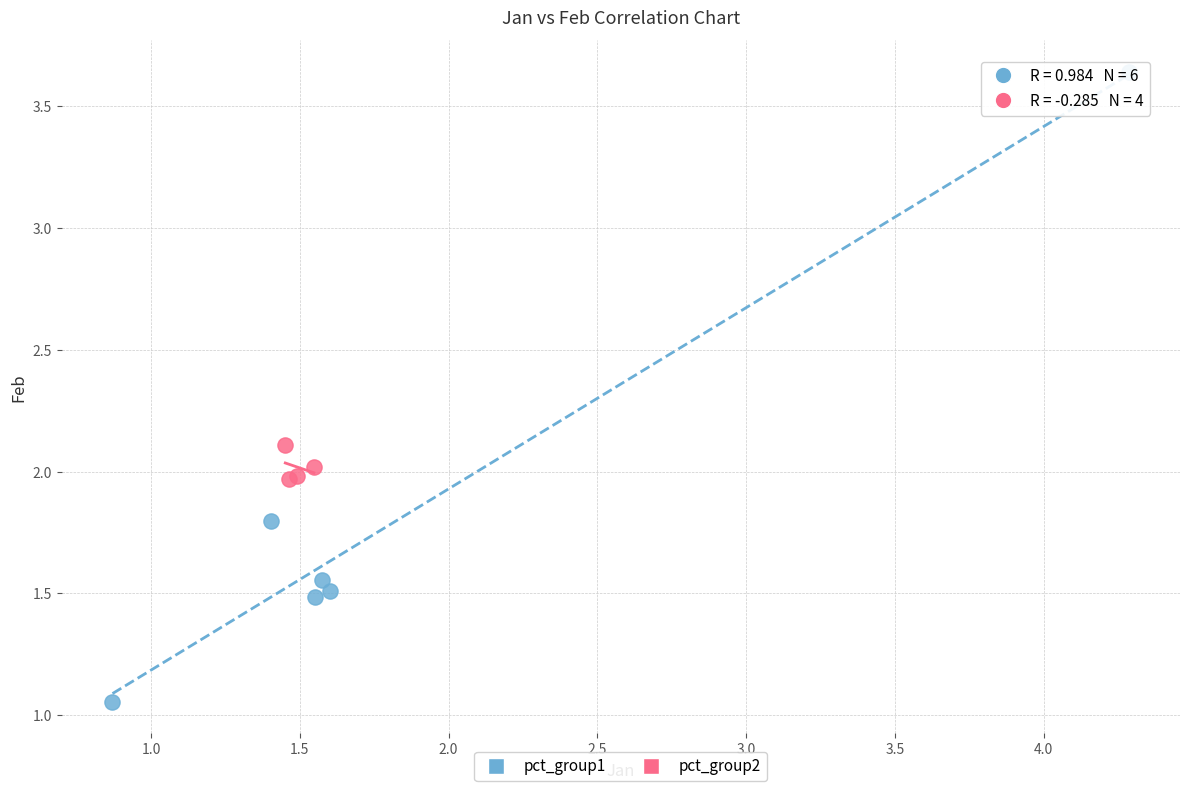

Which series has the largest Y range (max minus min)?

pct_group1